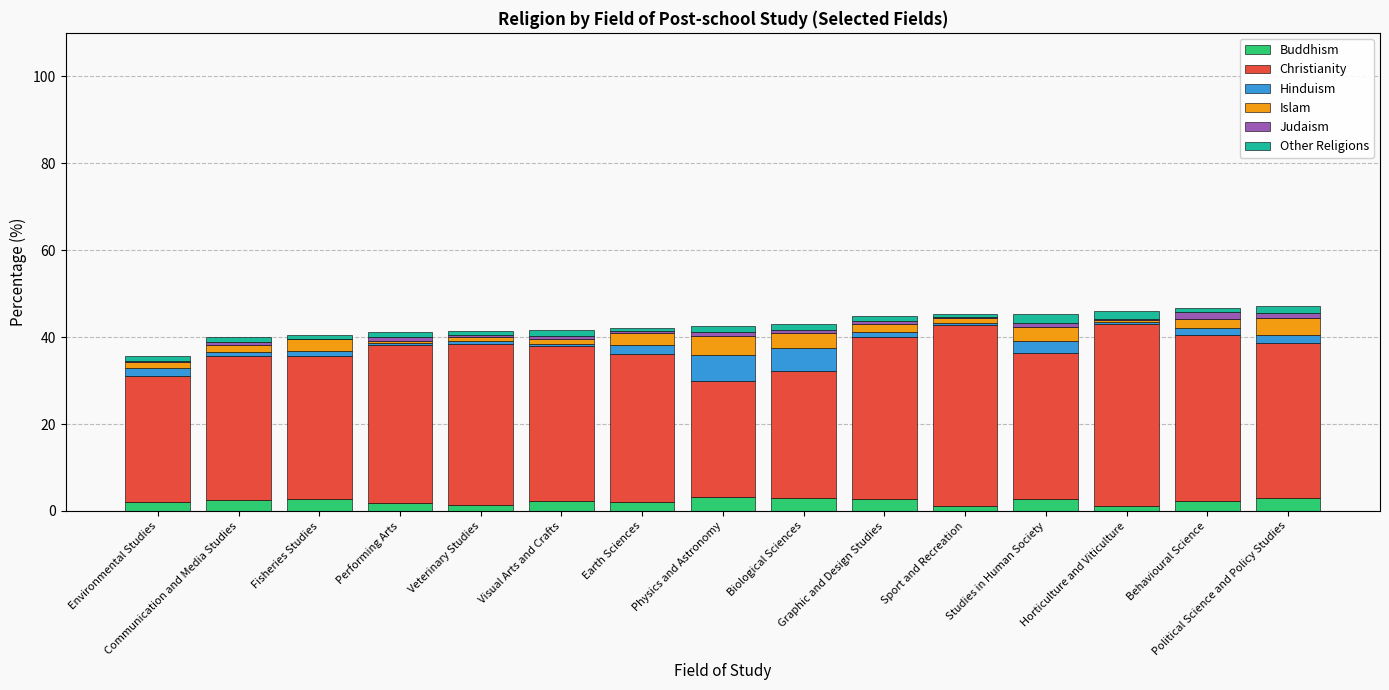

Are the bars grouped side by side (vs. stacked)?

No